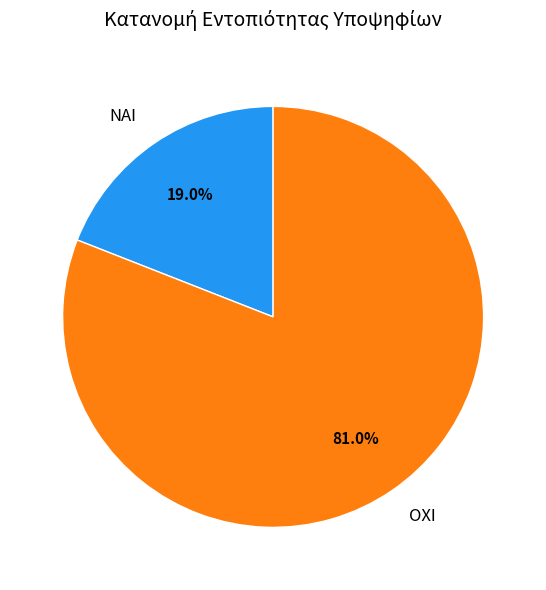

To the nearest percent, what is the difference between the largest and smallest slice percentages?

62%